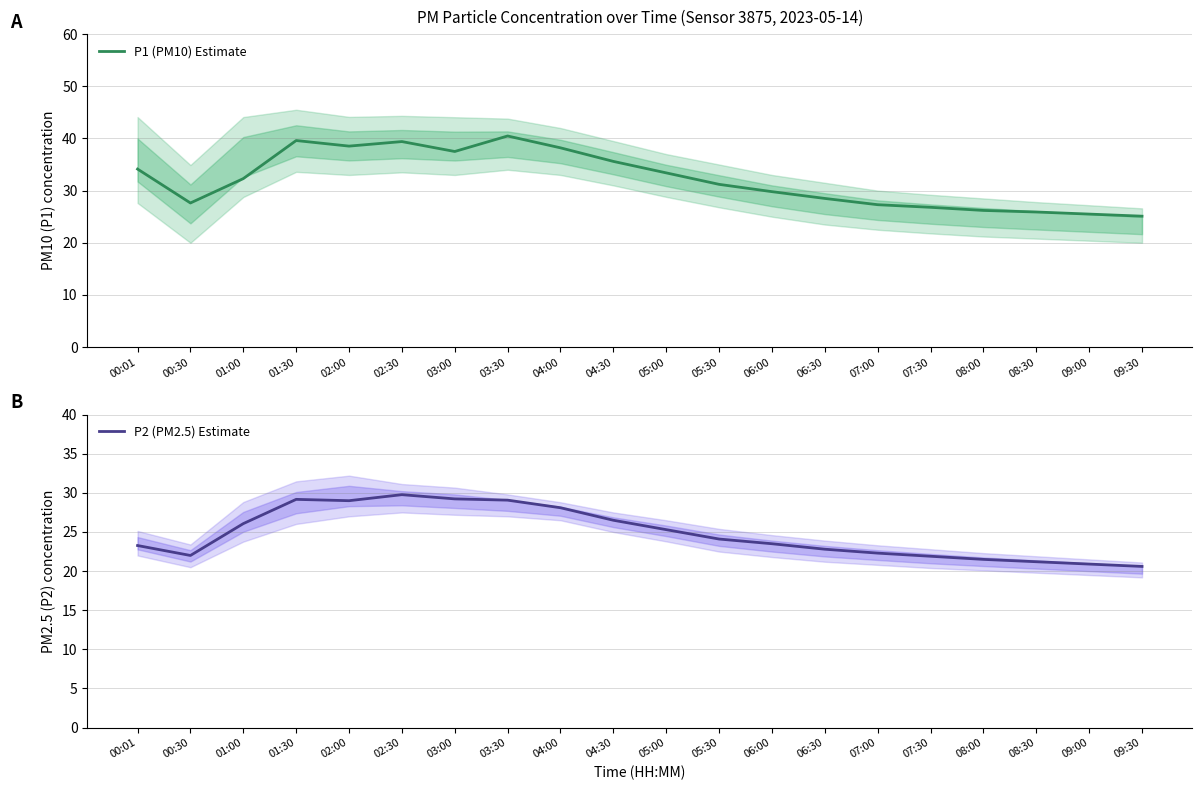

True or false: P2 (PM2.5) Estimate has more than 2 points higher than both neighbors.

False